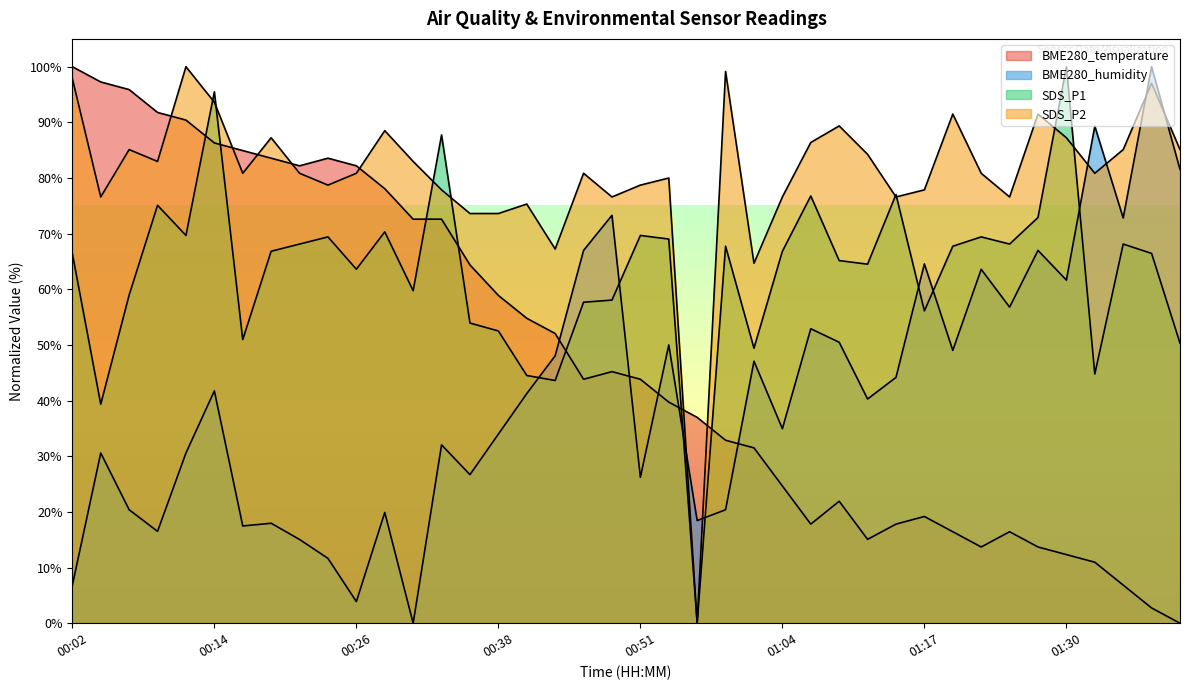

The SDS_P2 series shows 77.9 at 01:17. True or false?

True